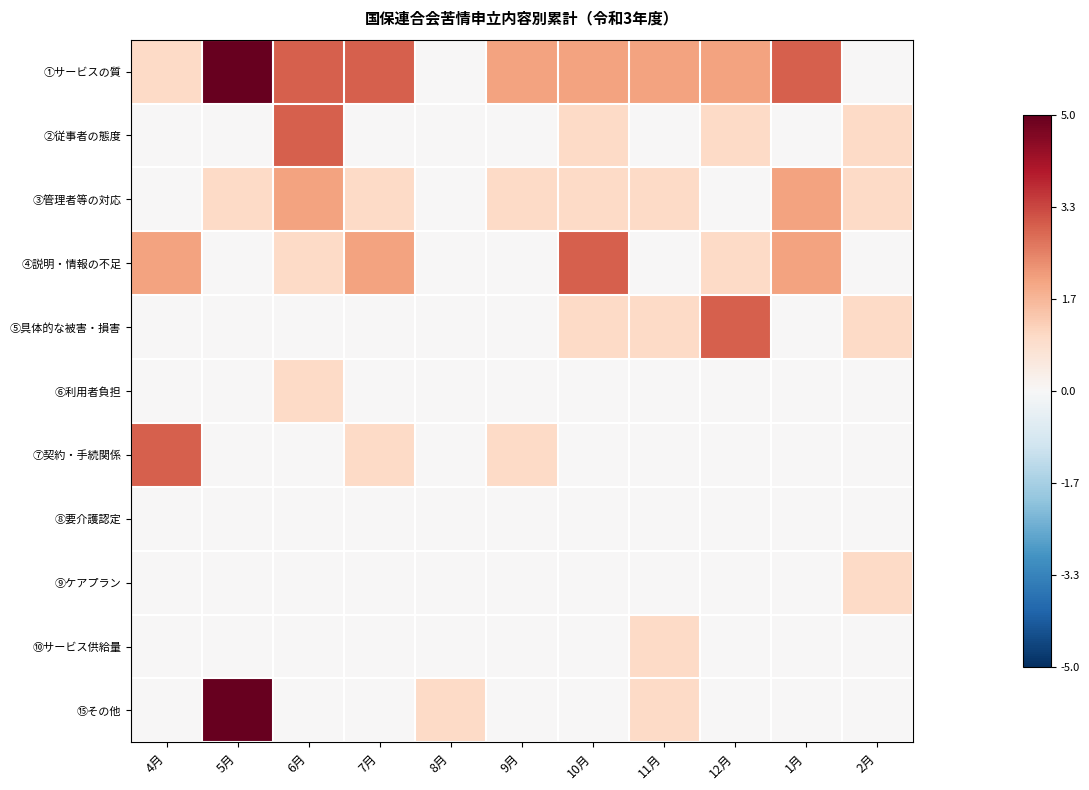

Which series changed the most between 9月 and 12月?

⑤具体的な被害・損害